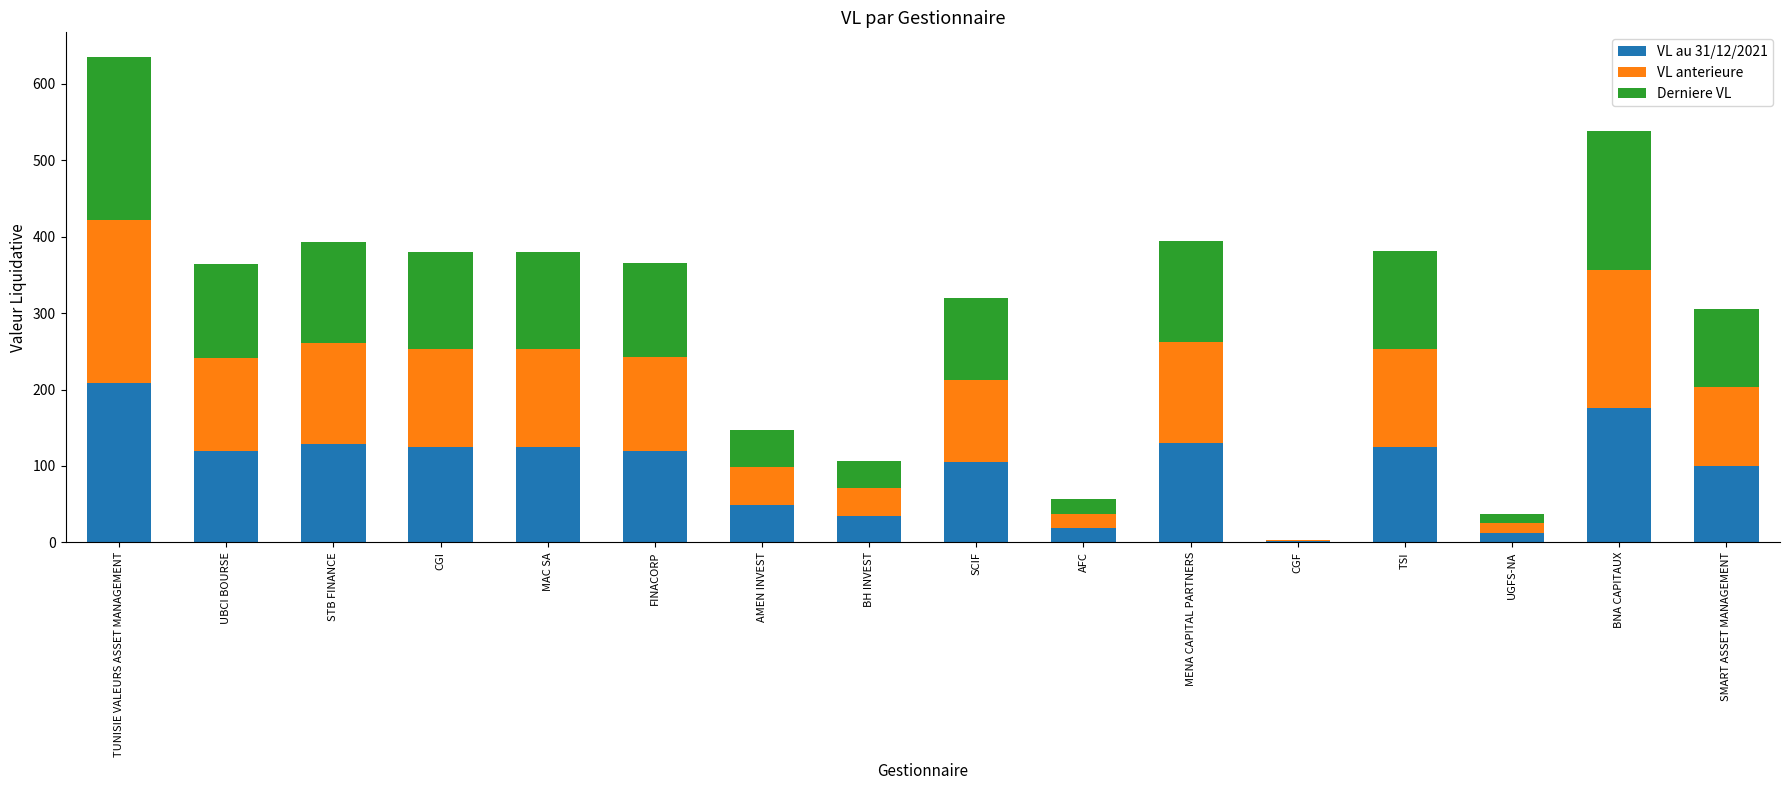

The value of VL au 31/12/2021 at AMEN INVEST is 48.5. True or false?

True